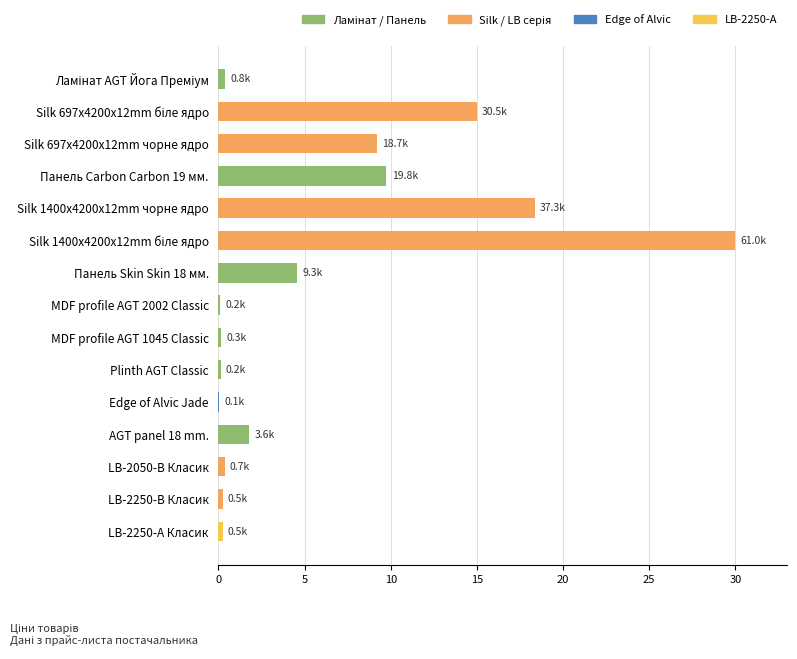

Which has a higher value, LB-2250-А Класик or Edge of Alvic Jade?

LB-2250-А Класик